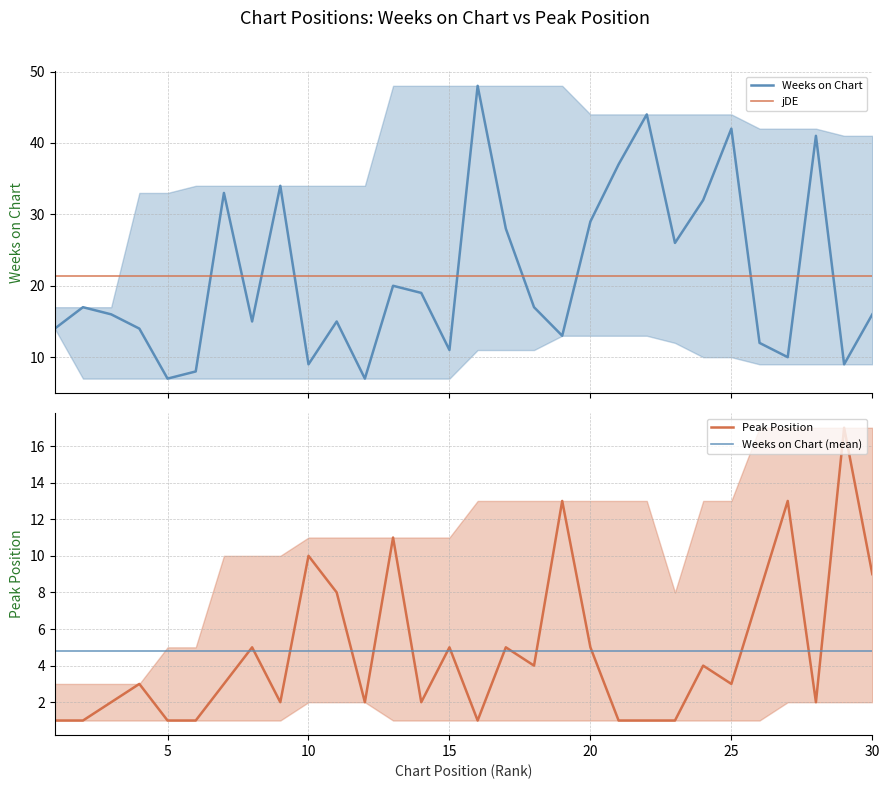

What is the approximate value of Weeks on Chart at 5, to the nearest 10?

10